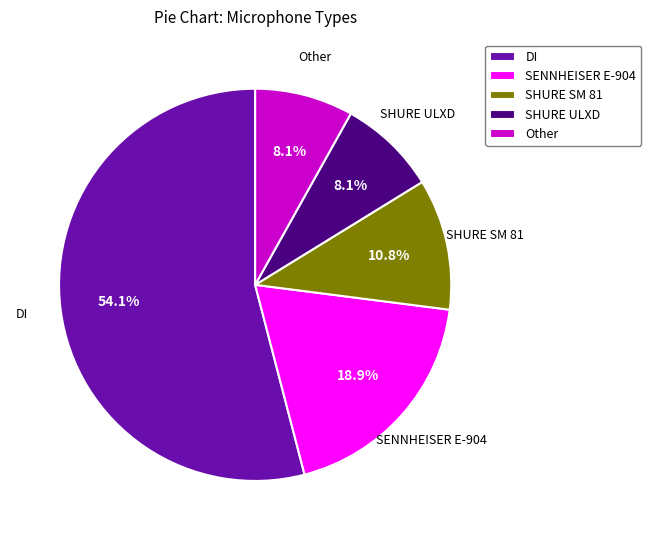

Does any single category account for the majority?

Yes